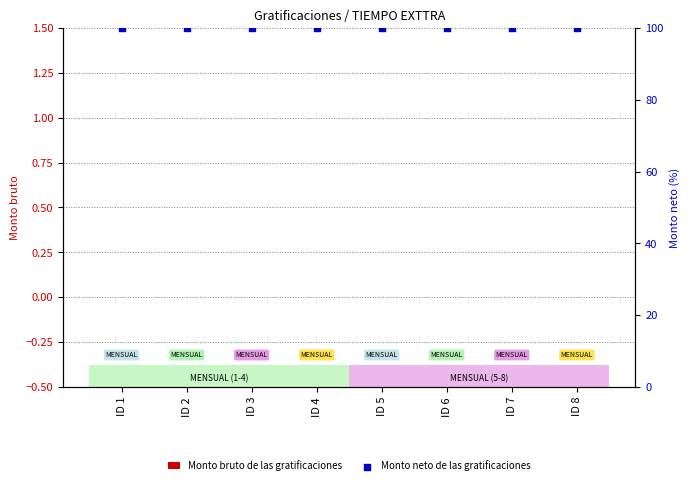

Is the value of Monto bruto de las gratificaciones at ID 2 greater than the value of Monto neto de las gratificaciones at ID 8?

No